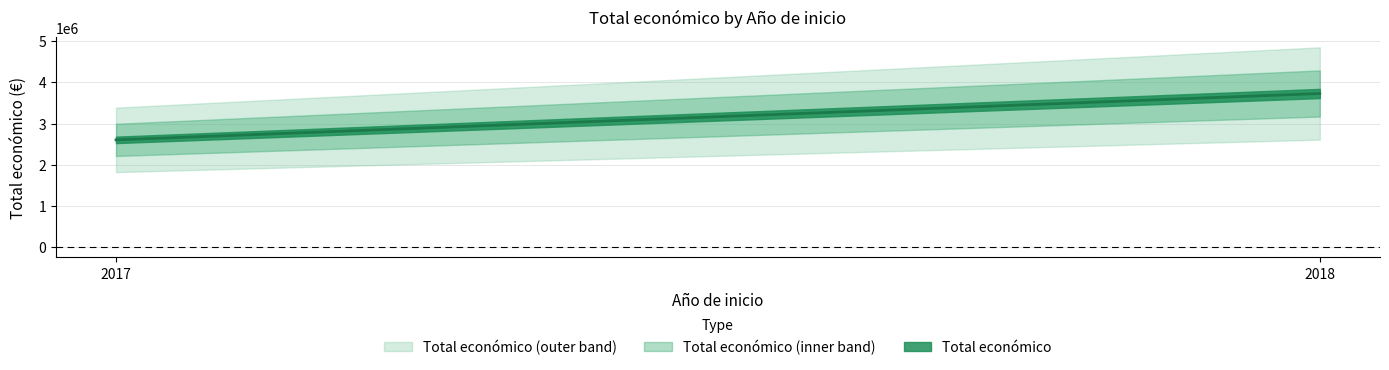

How many values exceed 677425?

2